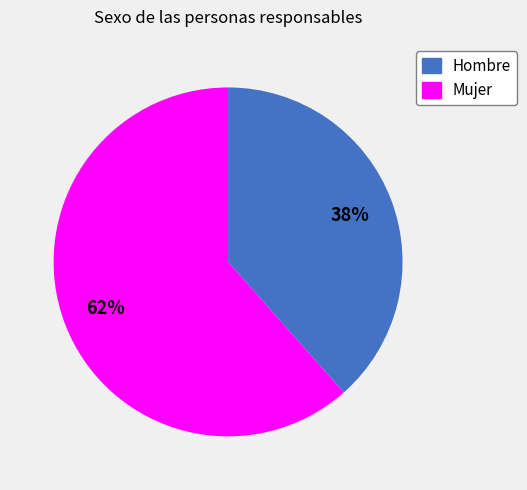

Which slice is the smallest?

Hombre